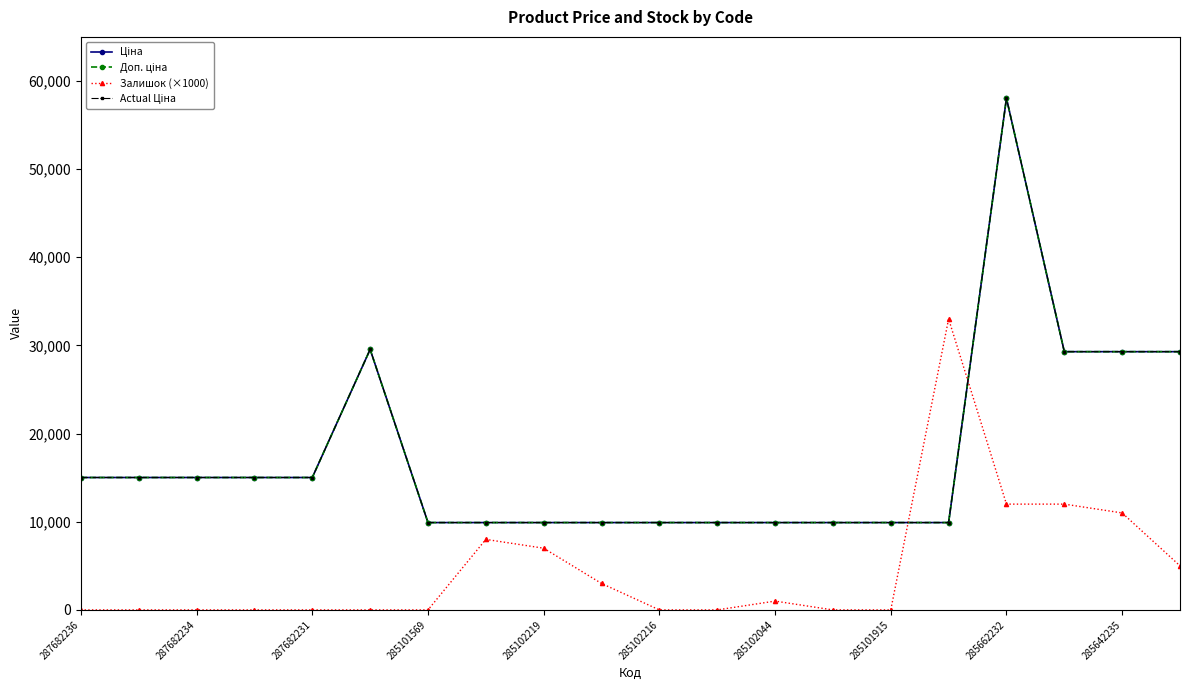

Reading left to right, list all the values displayed in this chart.

Ціна: 15019.2	15019.2	15019.2	15019.2	15019.2	29548.9	9908.5	9908.5	9908.5	9908.5	9908.5	9908.5	9908.5	9908.5	9908.5	9908.5	58037.0	29294.9	29294.9	29294.9
Доп. ціна: 15019.2	15019.2	15019.2	15019.2	15019.2	29548.9	9908.5	9908.5	9908.5	9908.5	9908.5	9908.5	9908.5	9908.5	9908.5	9908.5	58037.0	29294.9	29294.9	29294.9
Залишок (×1000): 0.0	0.0	0.0	0.0	0.0	0.0	0.0	8000.0	7000.0	3000.0	0.0	0.0	1000.0	0.0	0.0	33000.0	12000.0	12000.0	11000.0	5000.0
Actual Ціна: 15019.2	15019.2	15019.2	15019.2	15019.2	29548.9	9908.5	9908.5	9908.5	9908.5	9908.5	9908.5	9908.5	9908.5	9908.5	9908.5	58037.0	29294.9	29294.9	29294.9